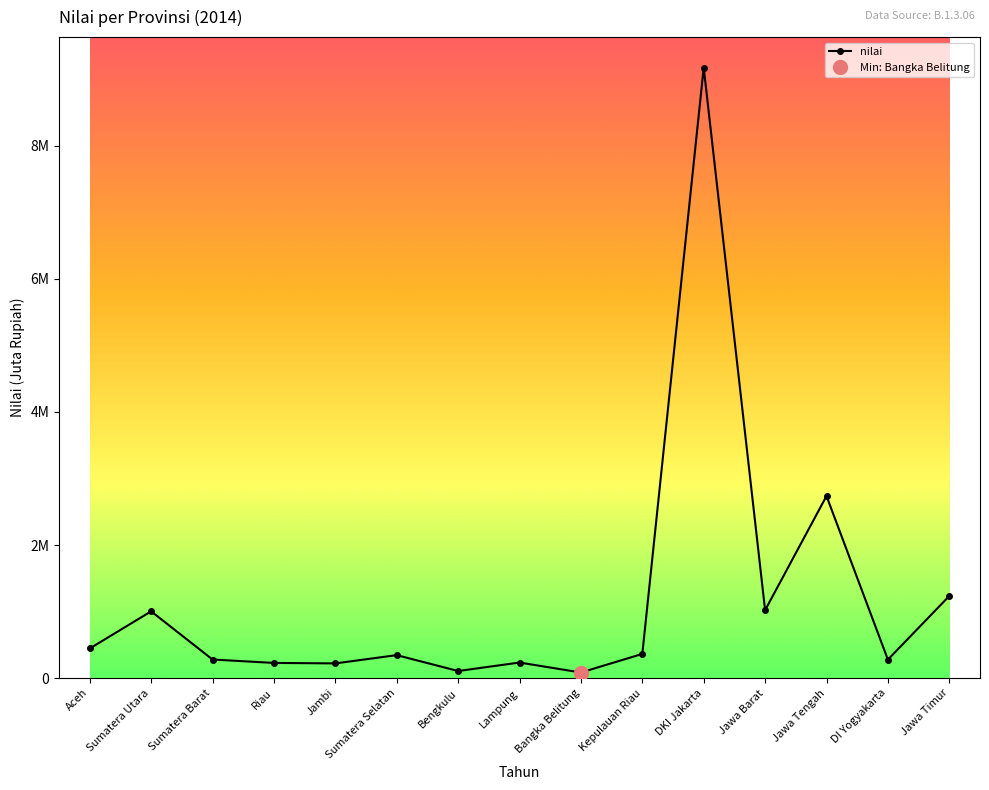

How many data points are less than 344729?

7